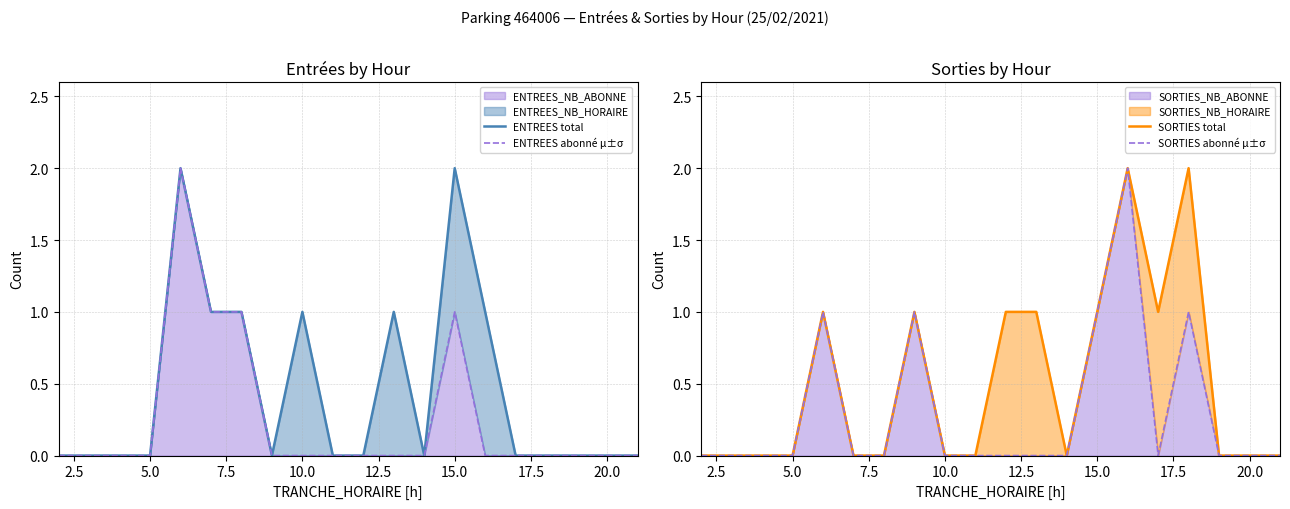

How many intersections are there between SORTIES total and ENTREES total?

3